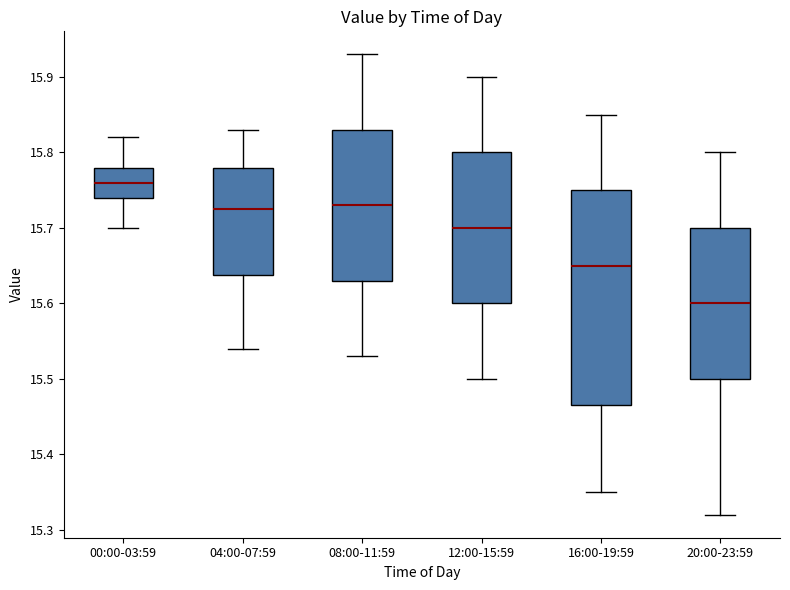

Reading left to right, read every box against the y-axis: the position of its median line, the range the box covers, and the ends of its whiskers. The values are not printed on the chart, so give them approximately, as read against the axis.

00:00-03:59: median 15.76, box 15.74 to 15.78, whiskers 15.70 to 15.82
04:00-07:59: median 15.73, box 15.64 to 15.78, whiskers 15.54 to 15.83
08:00-11:59: median 15.73, box 15.63 to 15.83, whiskers 15.53 to 15.93
12:00-15:59: median 15.70, box 15.60 to 15.80, whiskers 15.50 to 15.90
16:00-19:59: median 15.65, box 15.47 to 15.75, whiskers 15.35 to 15.85
20:00-23:59: median 15.60, box 15.50 to 15.70, whiskers 15.32 to 15.80